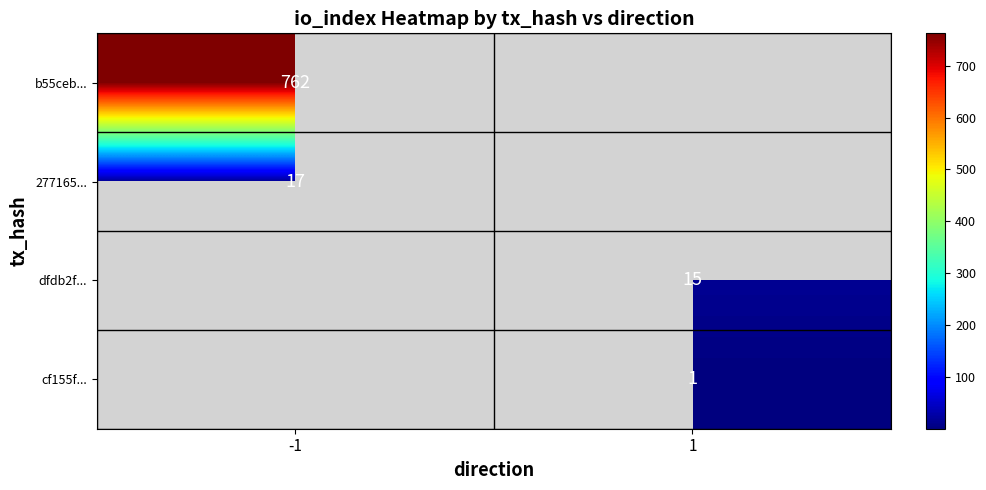

The value of 277165... at -1 is 7. True or false?

False